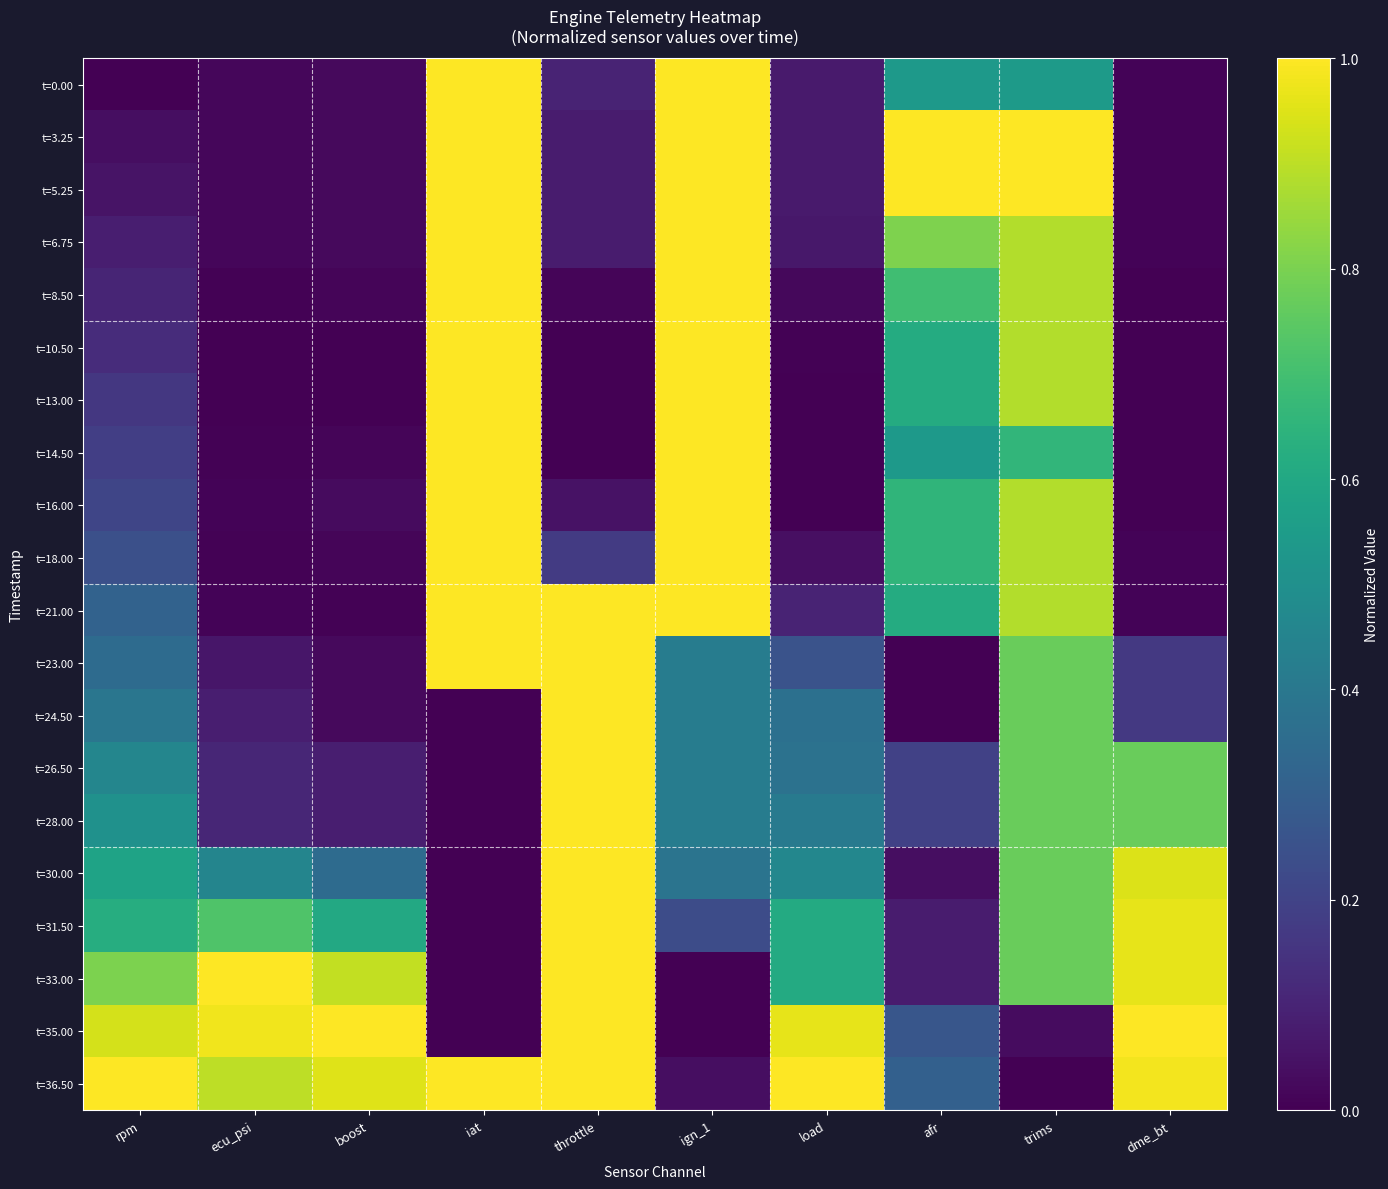

At which category does the chart reach its minimum across all series?

rpm